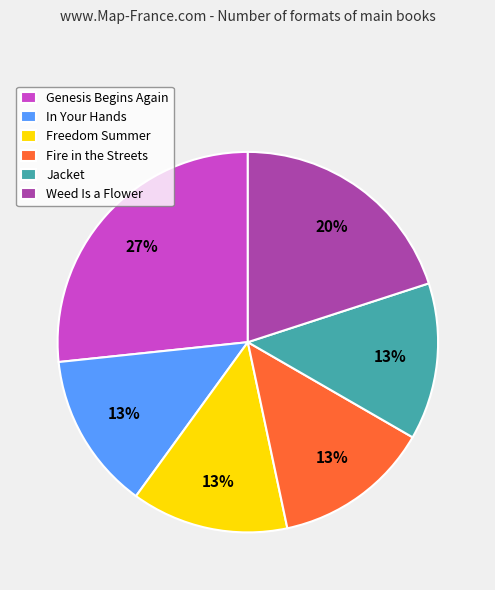

Does Jacket account for over 50% of the chart?

No